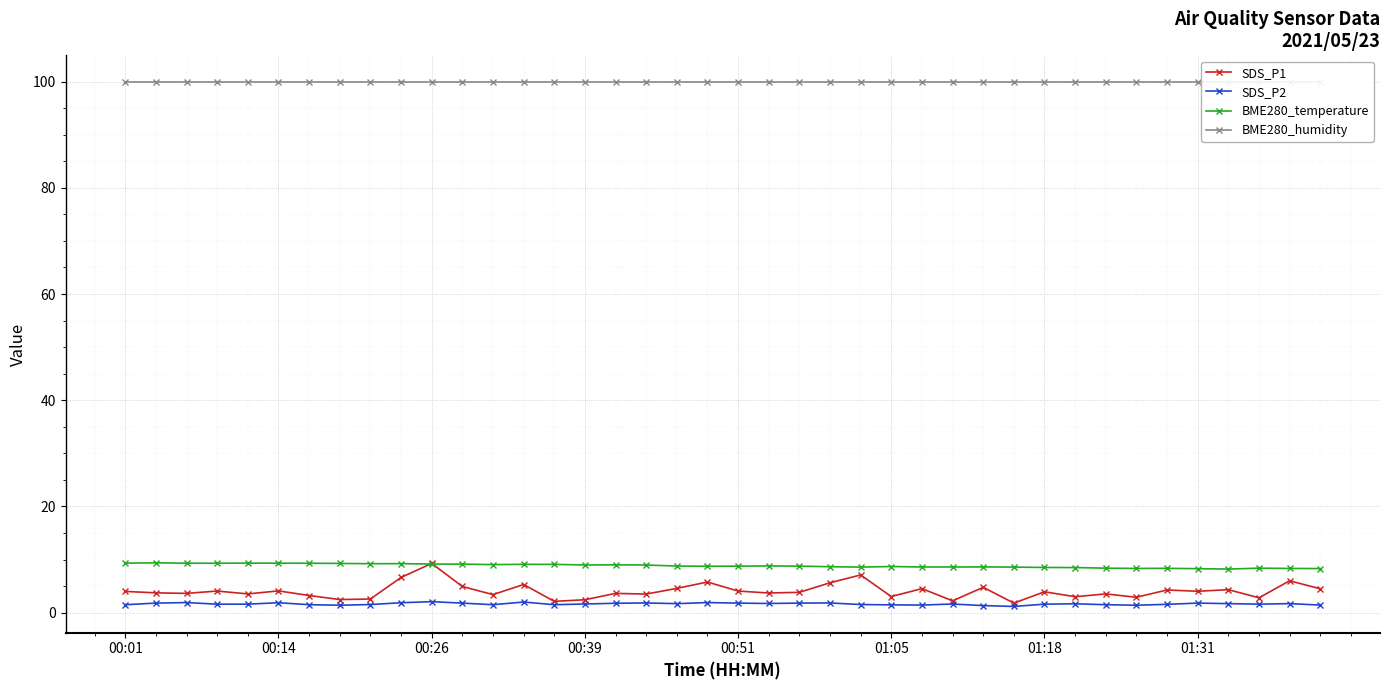

What is the sum of the BME280_humidity values at 22 and 14?

200.0